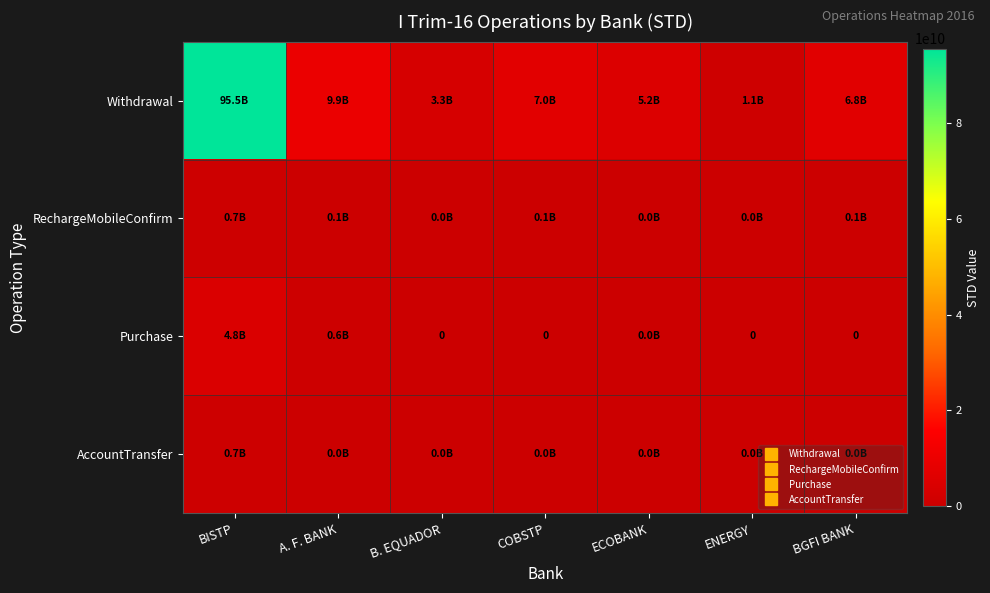

What is the average value of the Purchase series?

772505304